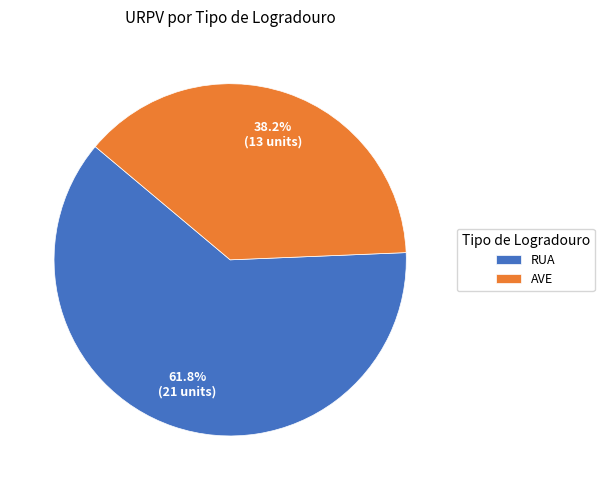

True or false: RUA accounts for 62% of the total.

True